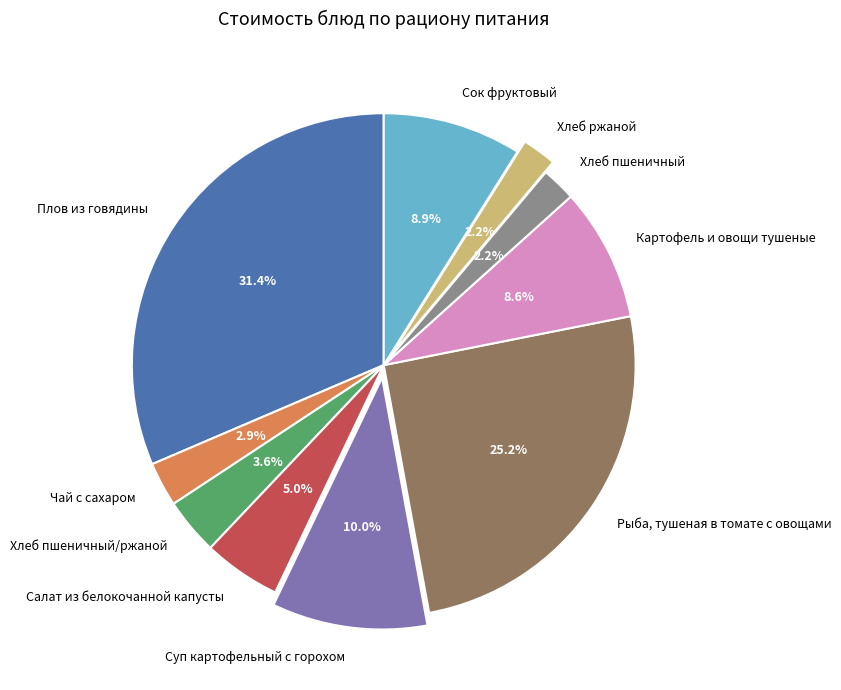

To the nearest percent, what is the combined percentage of Сок фруктовый and Чай с сахаром?

12%